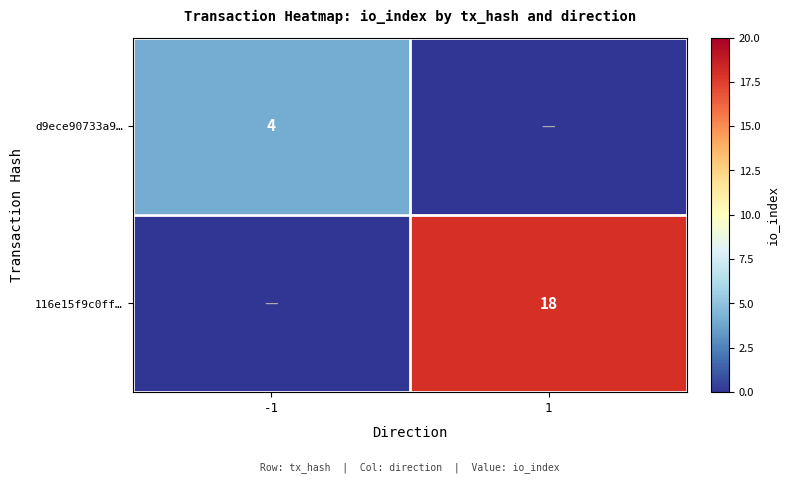

Is it true that 116e15f9c0ff… equals 18 at 1?

True